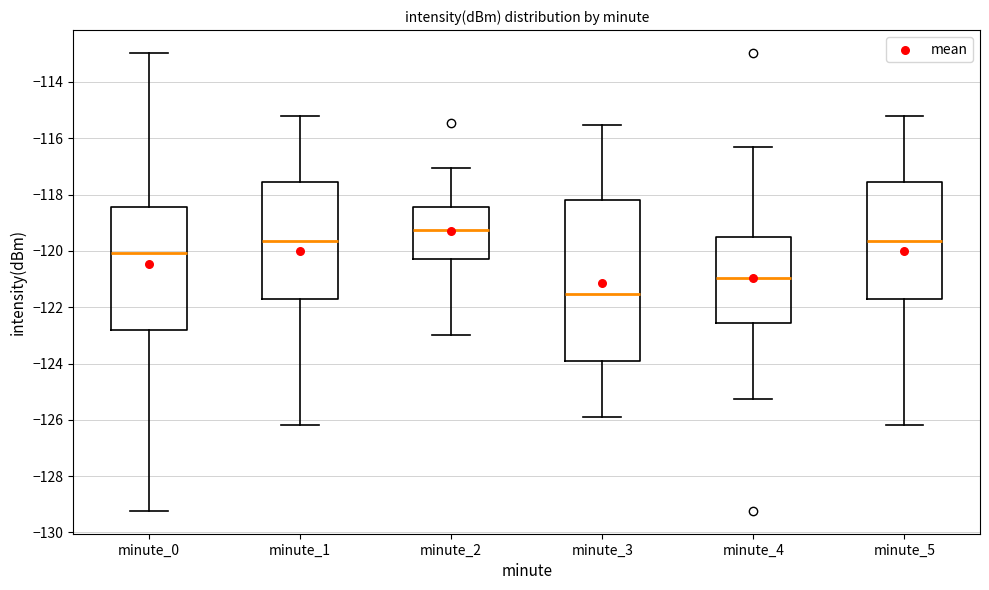

Reading left to right, transcribe this box plot: for each box, give where its median line is, the range the box spans, and where its two whiskers end, as read against the y-axis. The values are not printed on the chart, so give them approximately, as read against the axis.

minute_0: median -120.0, box -122.8 to -118.4, whiskers -129.2 to -113.0
minute_1: median -119.6, box -121.8 to -117.6, whiskers -126.2 to -115.2
minute_2: median -119.2, box -120.4 to -118.4, whiskers -123.0 to -117.0
minute_3: median -121.6, box -124.0 to -118.2, whiskers -126.0 to -115.6
minute_4: median -121.0, box -122.6 to -119.6, whiskers -125.2 to -116.4
minute_5: median -119.6, box -121.8 to -117.6, whiskers -126.2 to -115.2